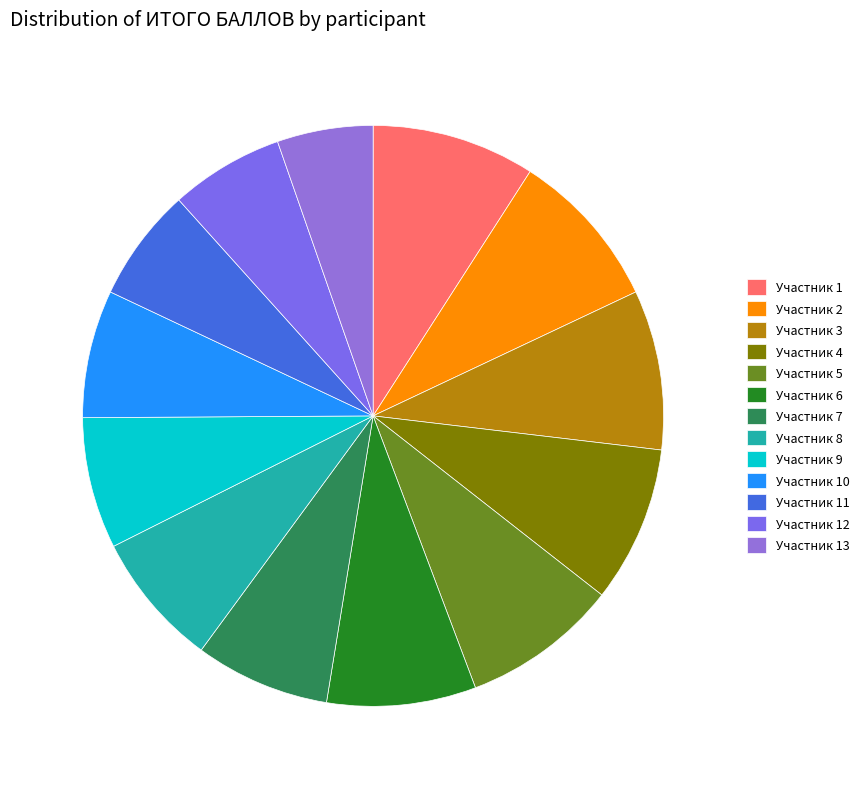

To the nearest percent, what is the average slice percentage?

8%